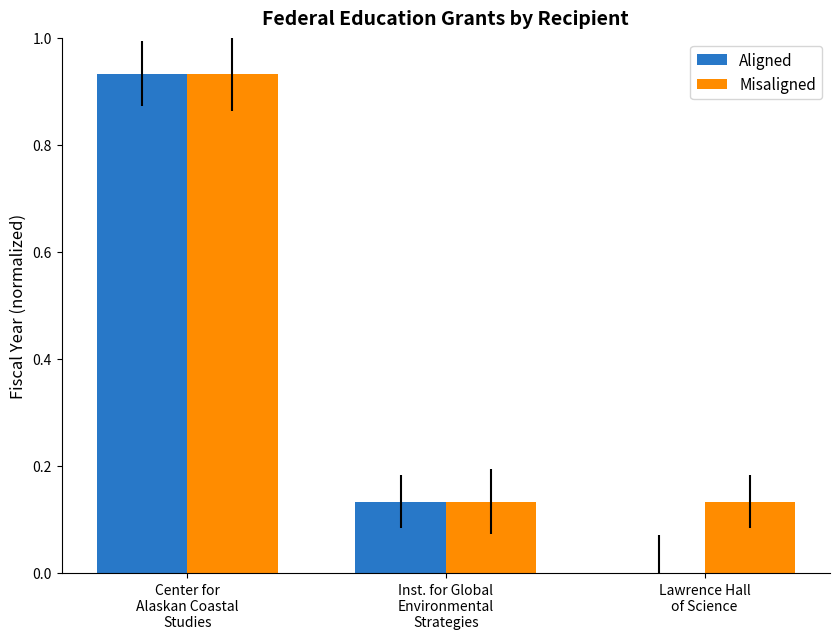

Which series has the largest total across all categories?

Misaligned